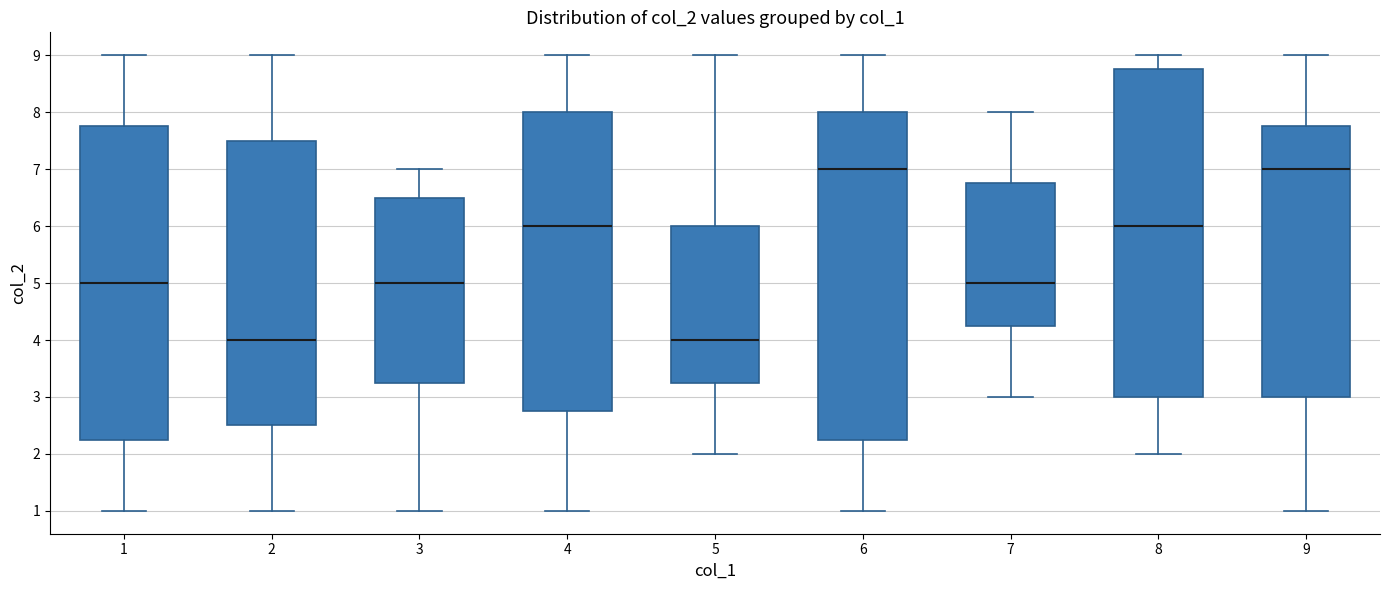

Reading left to right, read every box against the y-axis: the position of its median line, the range the box covers, and the ends of its whiskers. The values are not printed on the chart, so give them approximately, as read against the axis.

1: median 5.0, box 2.3 to 7.8, whiskers 1.0 to 9.0
2: median 4.0, box 2.5 to 7.5, whiskers 1.0 to 9.0
3: median 5.0, box 3.3 to 6.5, whiskers 1.0 to 7.0
4: median 6.0, box 2.8 to 8.0, whiskers 1.0 to 9.0
5: median 4.0, box 3.3 to 6.0, whiskers 2.0 to 9.0
6: median 7.0, box 2.3 to 8.0, whiskers 1.0 to 9.0
7: median 5.0, box 4.3 to 6.8, whiskers 3.0 to 8.0
8: median 6.0, box 3.0 to 8.8, whiskers 2.0 to 9.0
9: median 7.0, box 3.0 to 7.8, whiskers 1.0 to 9.0